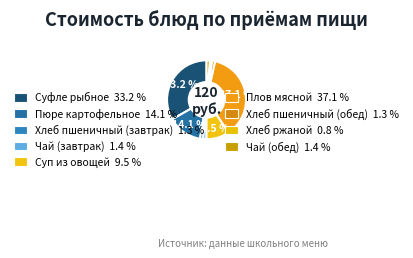

Count the number of slices in the pie.

9